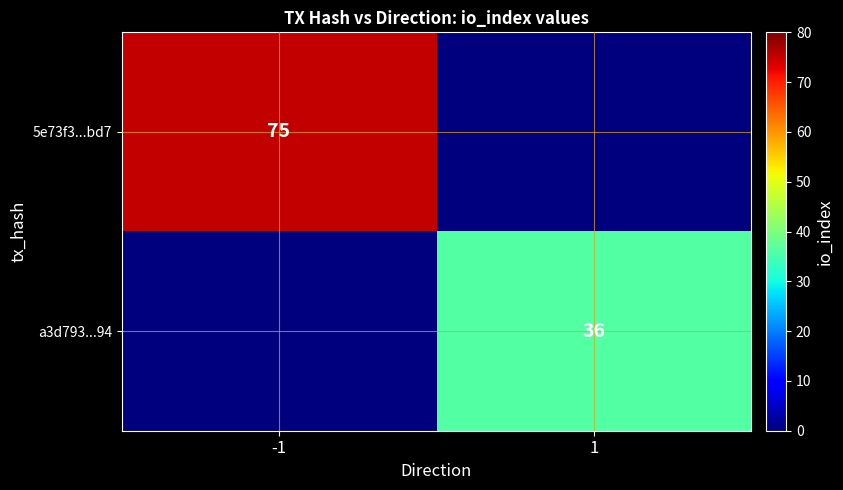

The a3d793...94 series shows 36 at 1. True or false?

True